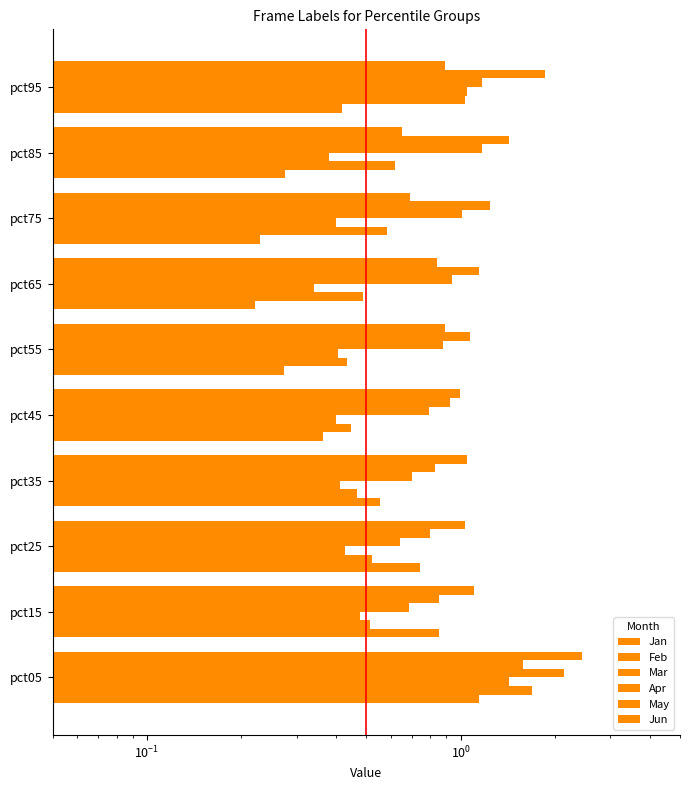

True or false: Mar has a value of 0.4 at pct05.

False